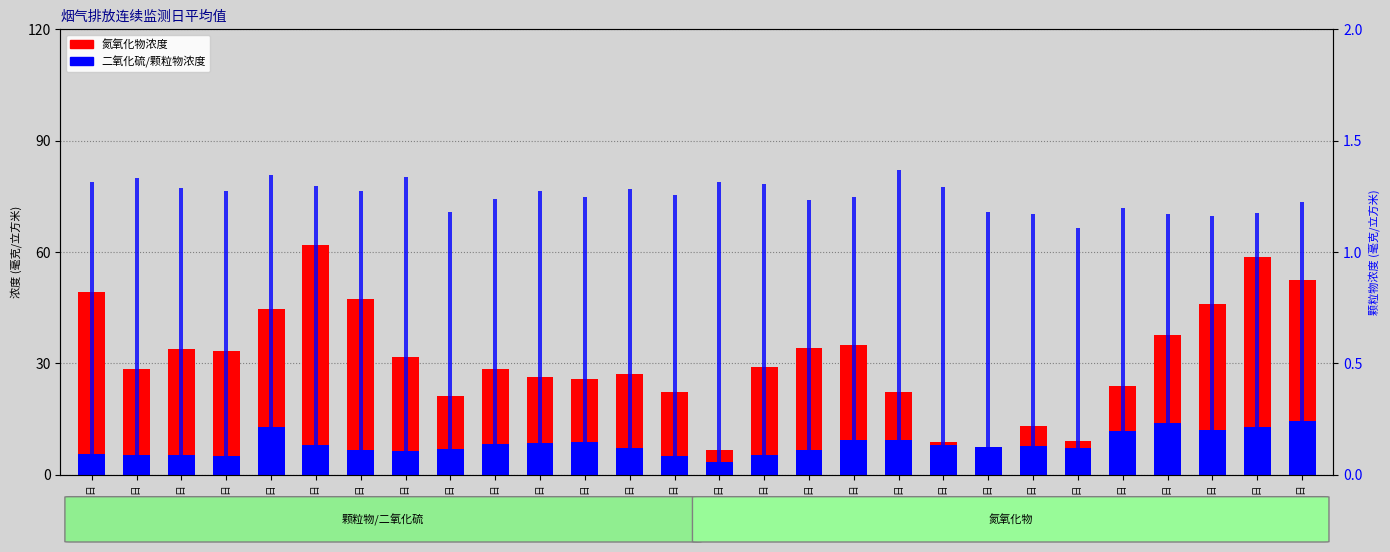

List the labels in order of 颗粒物浓度 value, smallest first.

25日, 28日, 24日, 27日, 29日, 09日, 23日, 26日, 30日, 17日, 10日, 12日, 18日, 14日, 07日, 11日, 04日, 13日, 03日, 20日, 06日, 16日, 01日, 15日, 02日, 08日, 05日, 19日